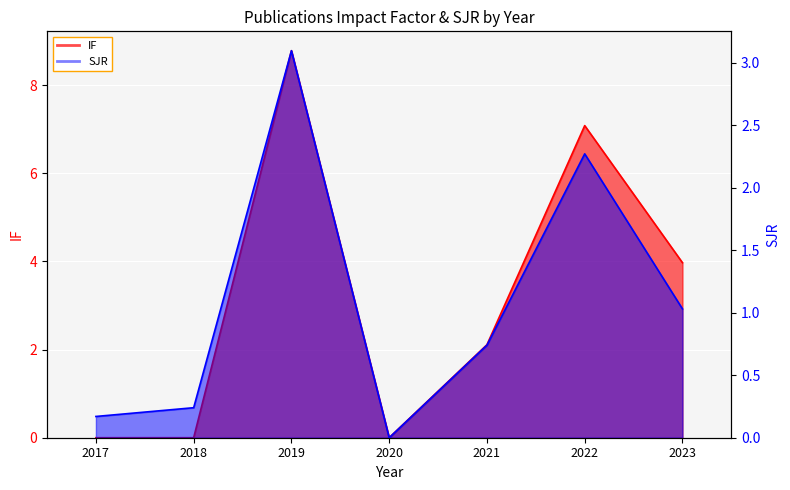

How many distinct data groups are displayed?

2